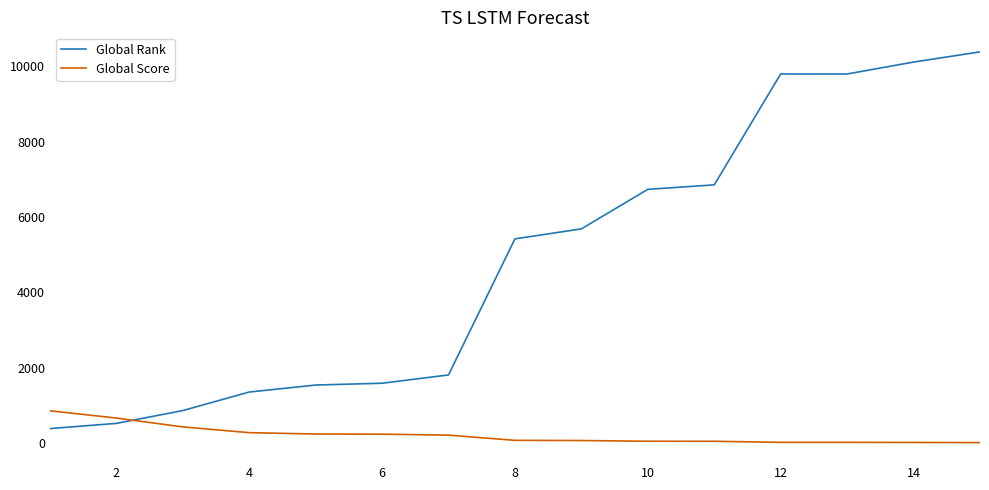

Which series has the widest spread of values?

Global Rank